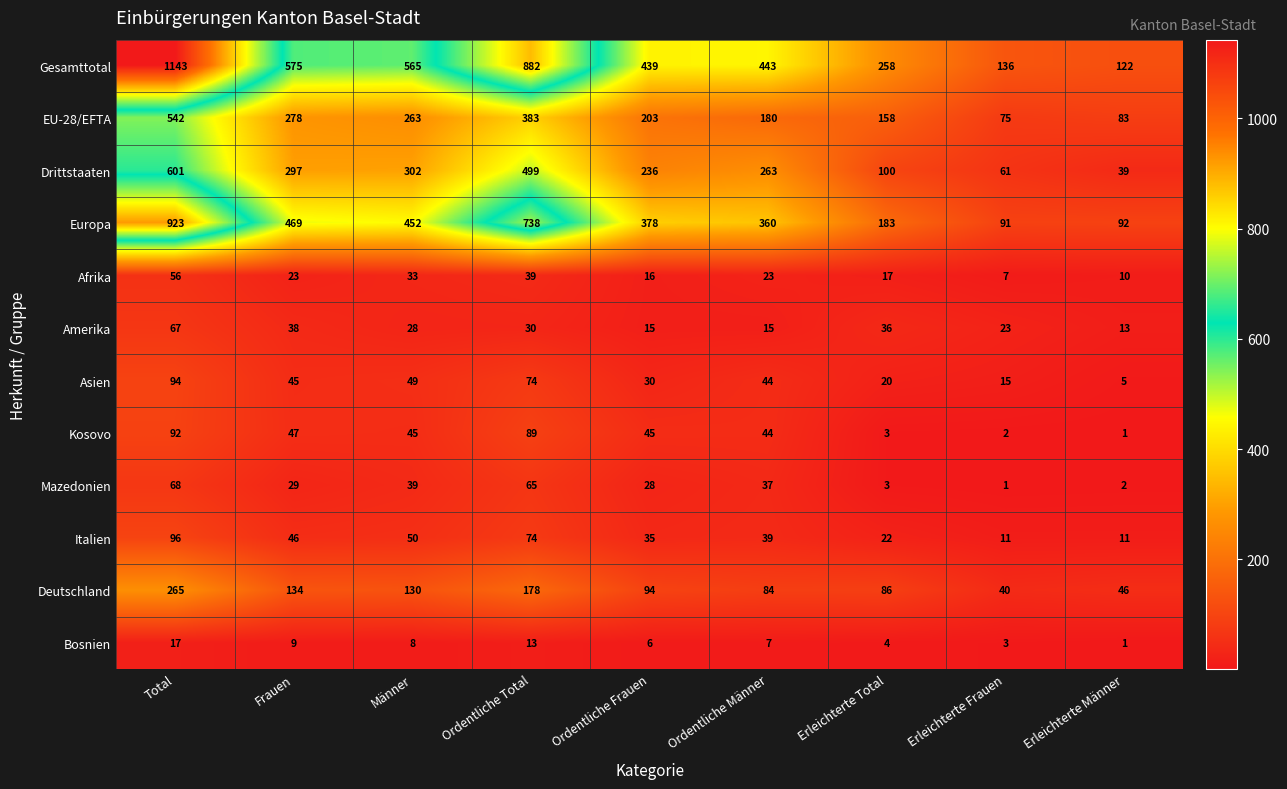

At which category is the sum across all series the highest?

Total